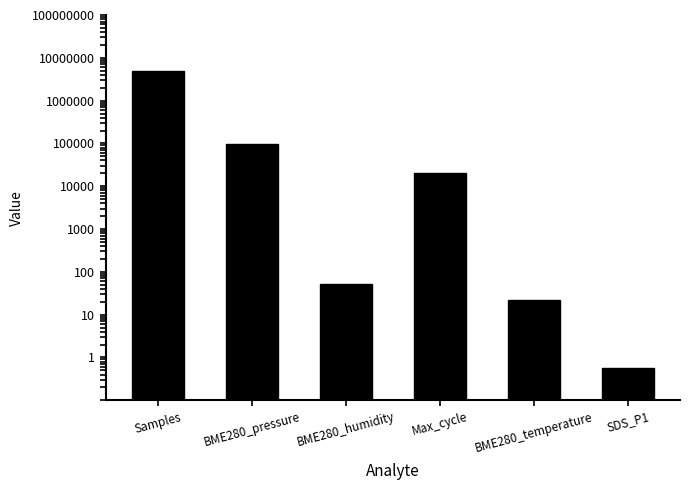

What is the label of the 5th bar from the right?

BME280_pressure